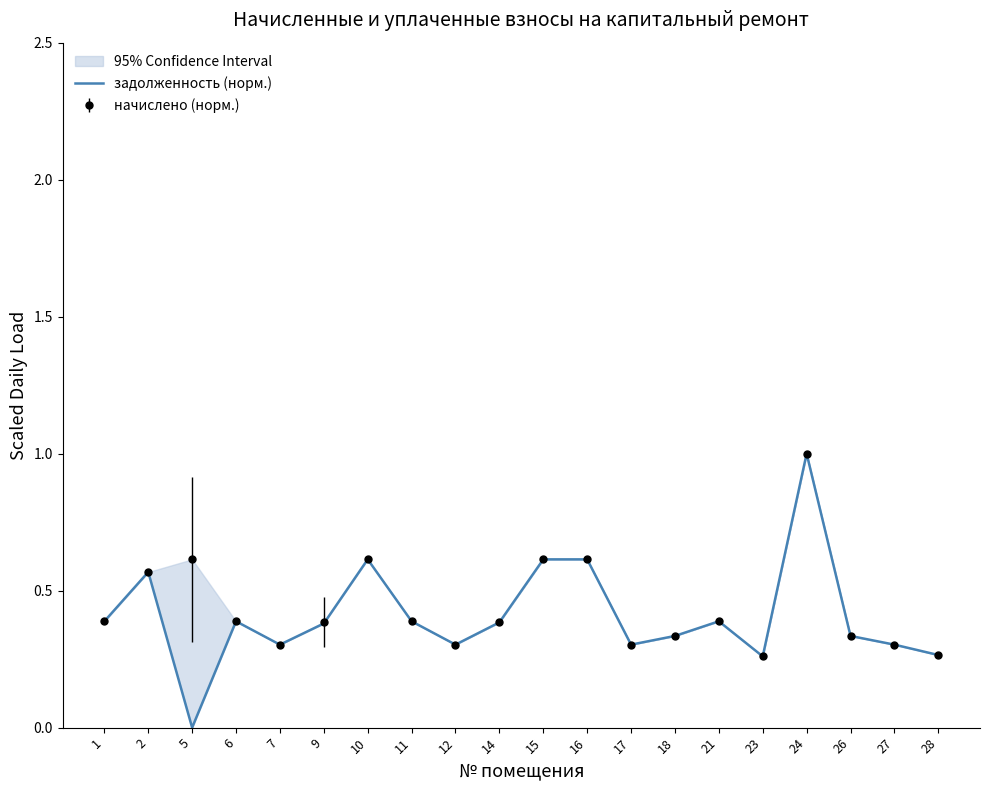

What is the change in value from 2 to 14?

-0.2